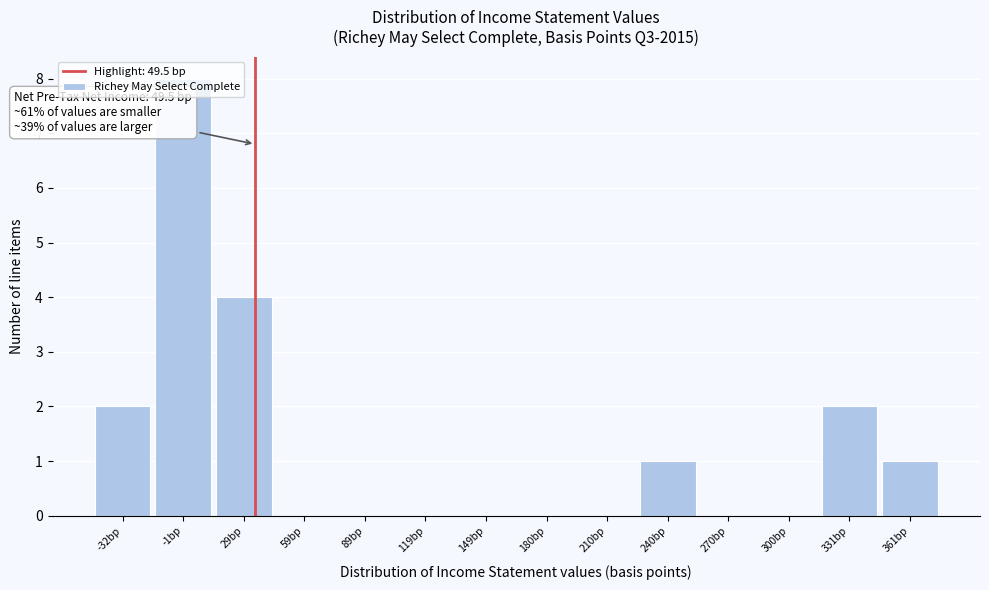

Between -32bp and 29bp, which is larger?

29bp